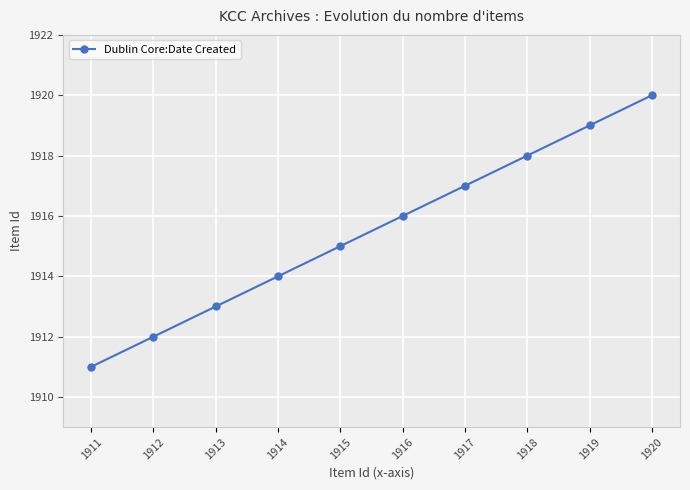

Count the values in the range 1913 to 1918.

6